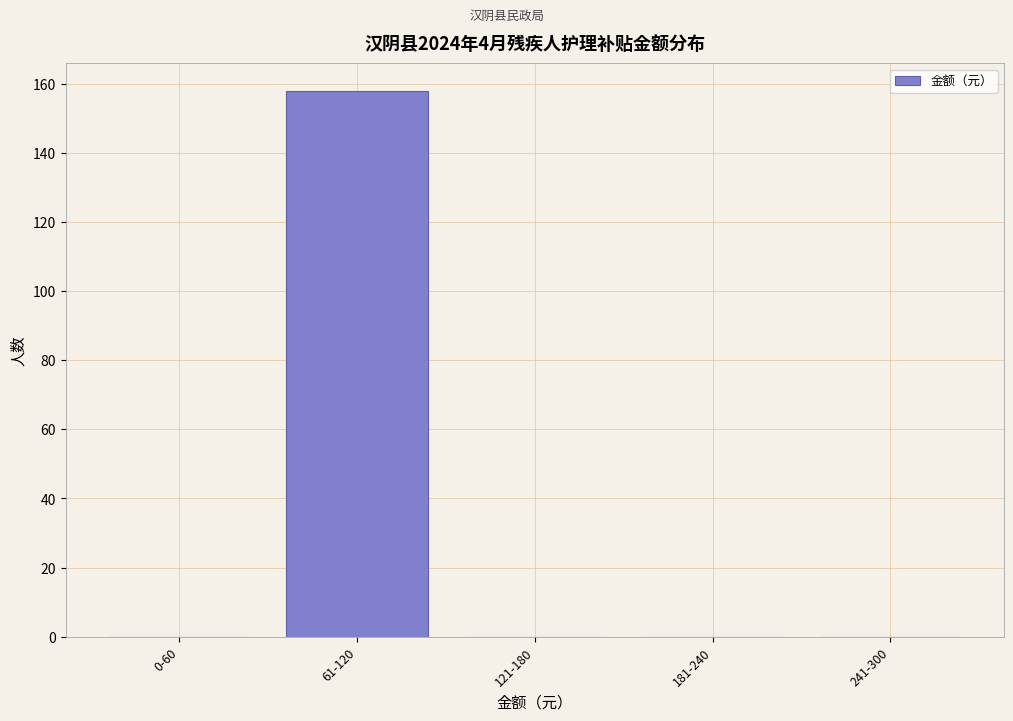

Reading left to right, what are all the values shown in this chart?

0-60=0	61-120=158	121-180=0	181-240=0	241-300=0